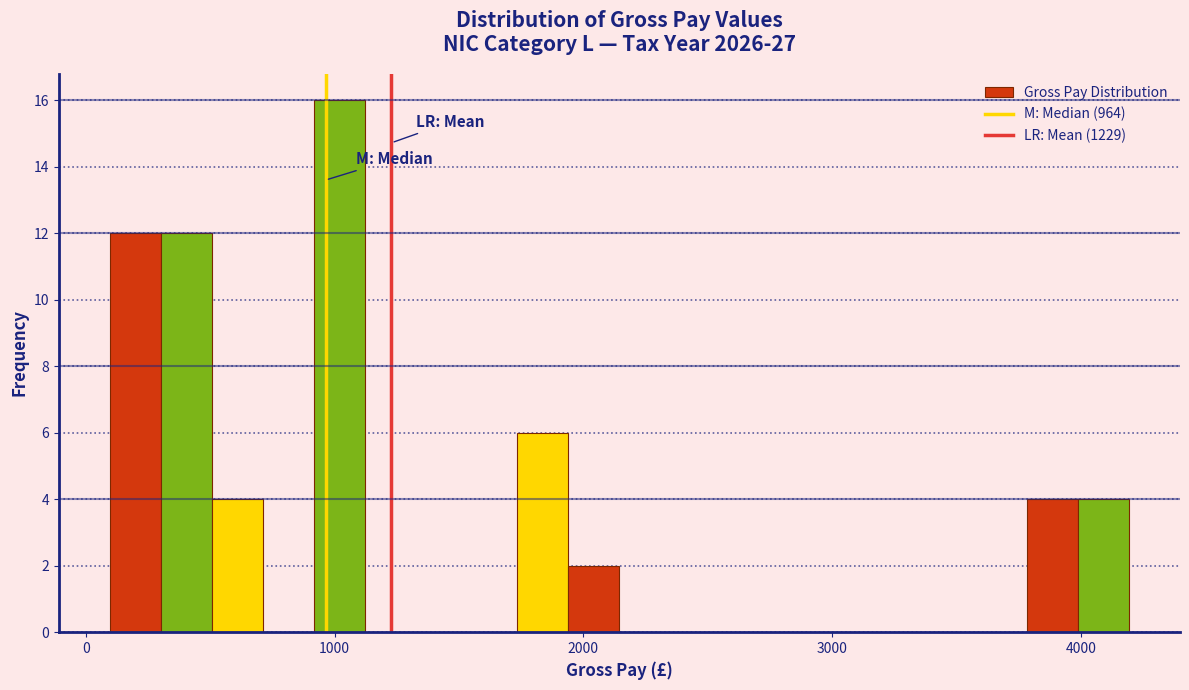

Around what value on the x-axis is the tallest bar? Give the approximate position of its centre, as read against the axis.

1000